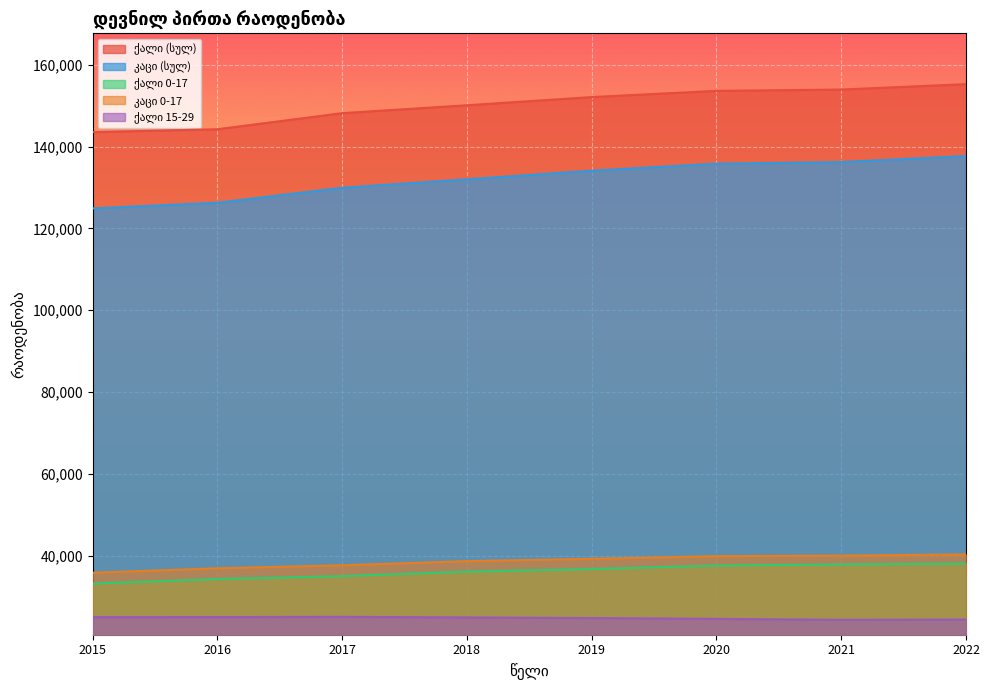

The ქალი 0-17 series shows 64085 at 2021. True or false?

False